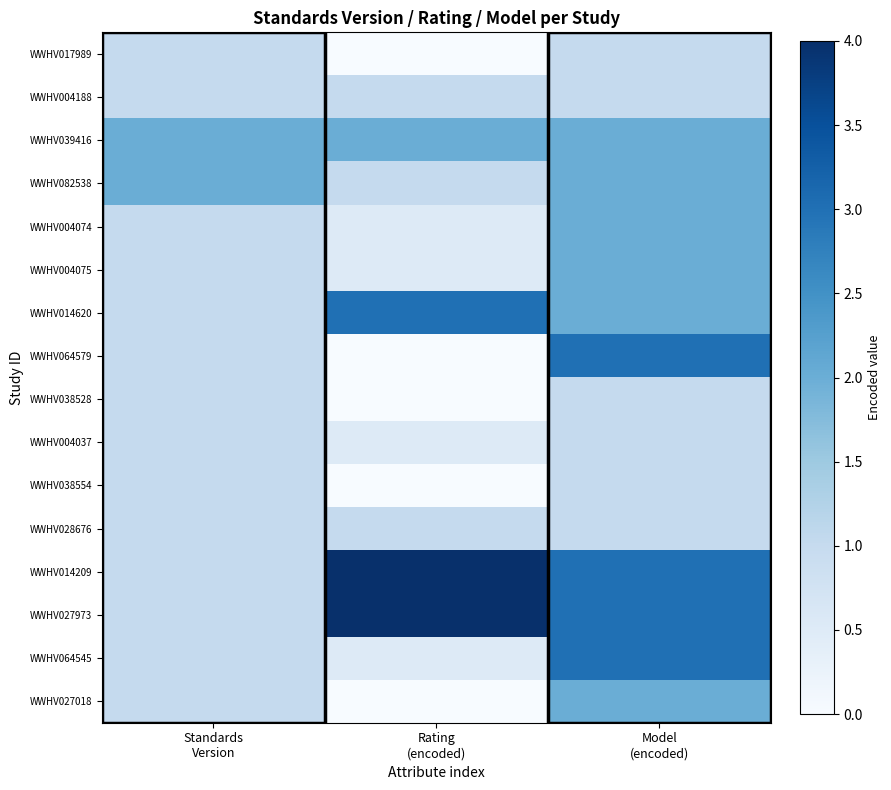

Which series has the largest total across all categories?

WWHV014209